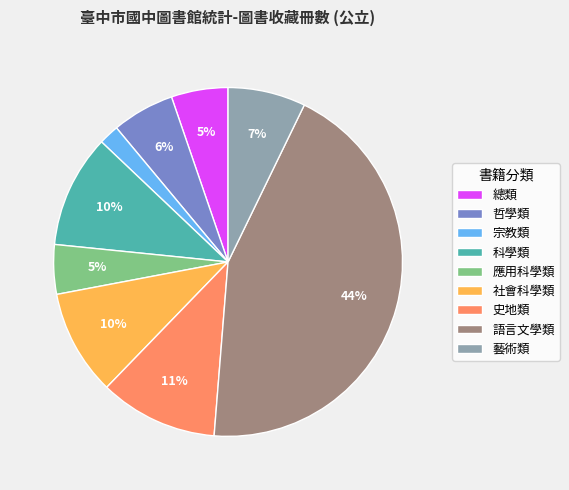

How many slices are in this pie chart?

9